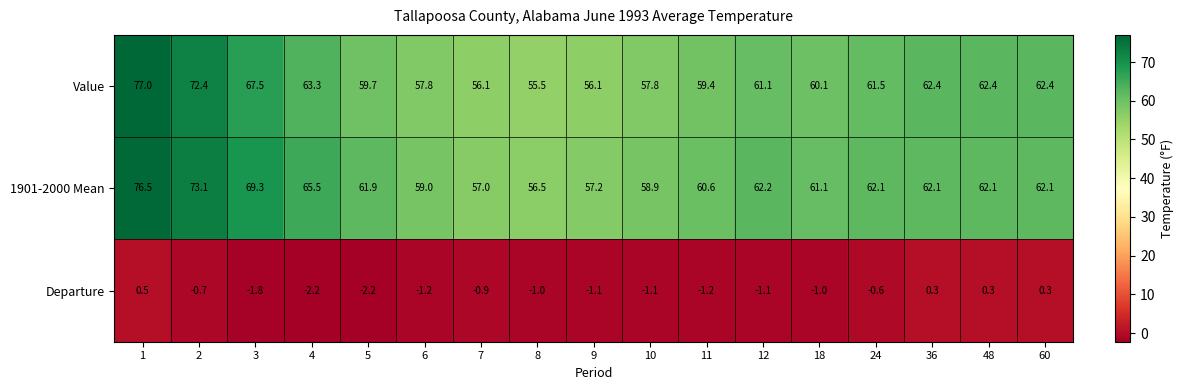

How many values in the Value series exceed 61?

9